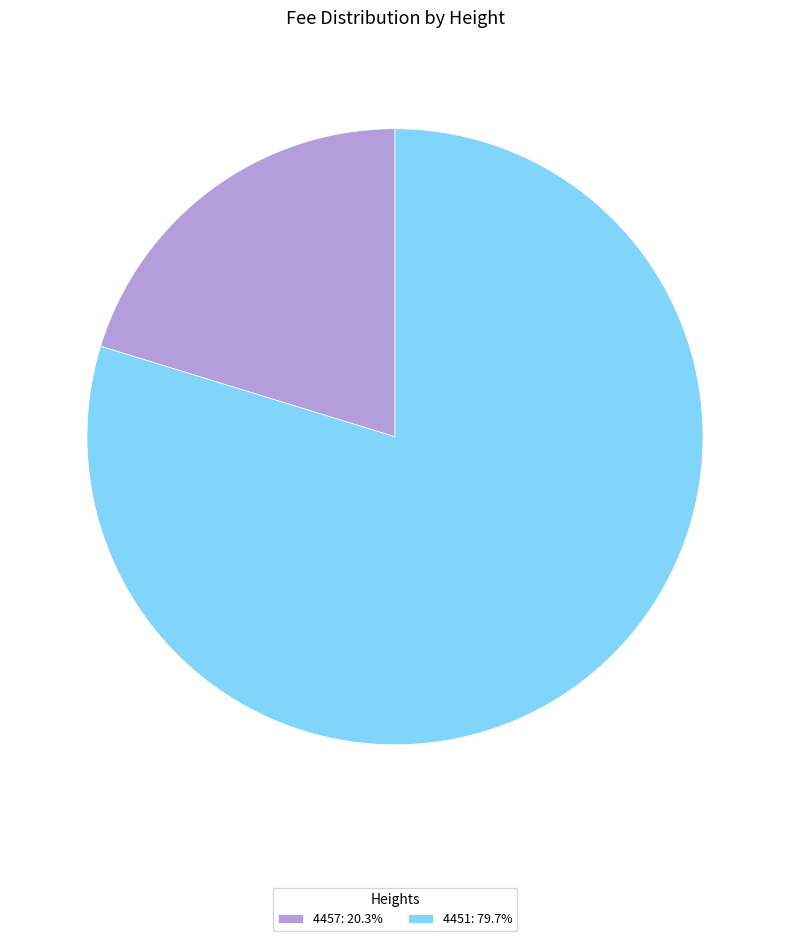

Which category has the smallest portion of the pie?

4457